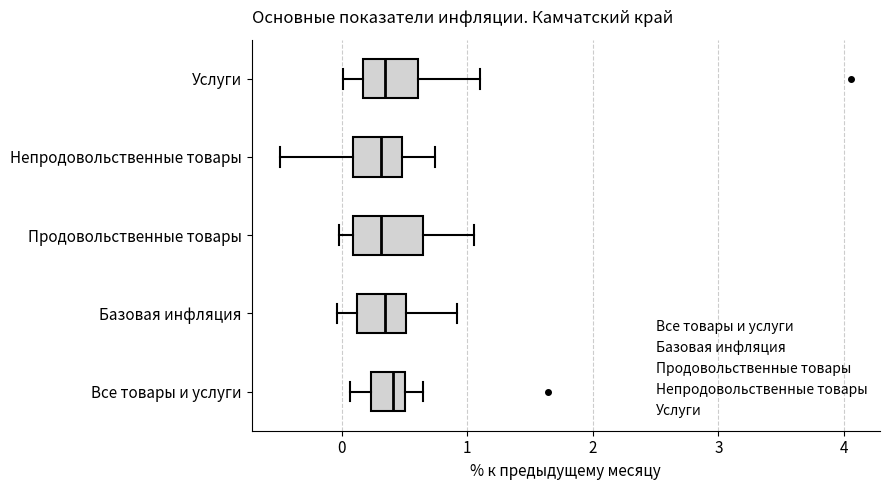

Where does the right whisker of the box for Базовая инфляция end on the x-axis? The values are not printed on the chart, so give them approximately, as read against the axis.

0.9